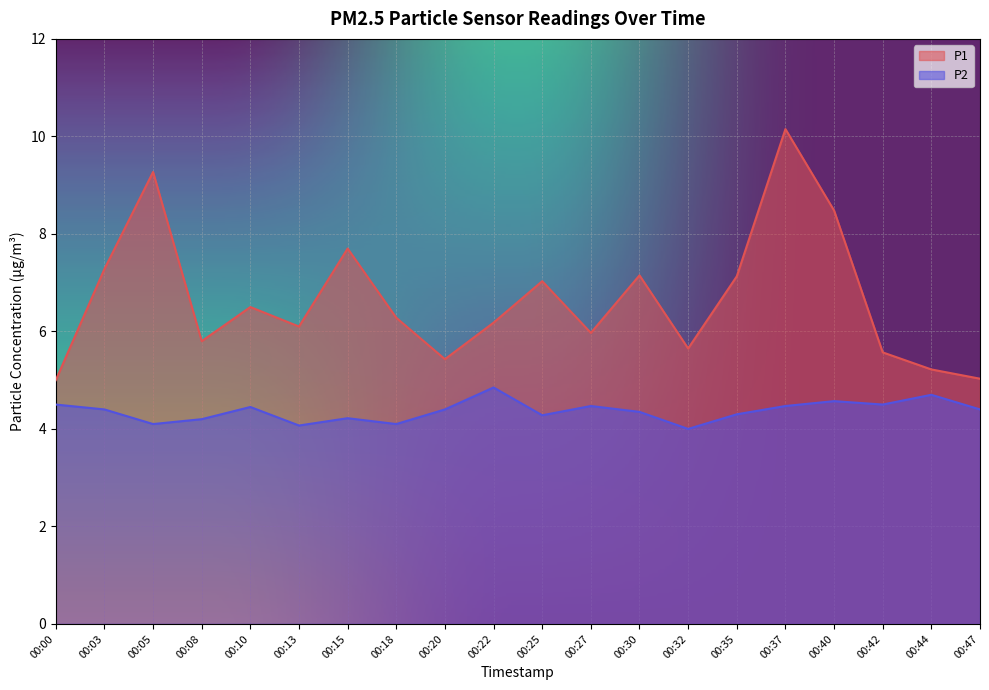

Which series has the largest range (max minus min)?

P1